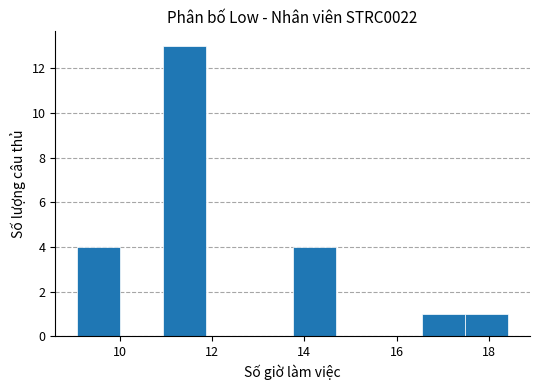

Reading left to right, transcribe this chart: for each bar, give the range it covers on the x-axis and its height. Neither the bar edges nor the heights are printed on the chart, so give them approximately, as read against the axes.

9.0 to 10.0: 4
10.0 to 11.0: 0
11.0 to 11.8: 13
11.8 to 12.8: 0
12.8 to 13.8: 0
13.8 to 14.6: 4
14.6 to 15.6: 0
15.6 to 16.6: 0
16.6 to 17.4: 1
17.4 to 18.4: 1